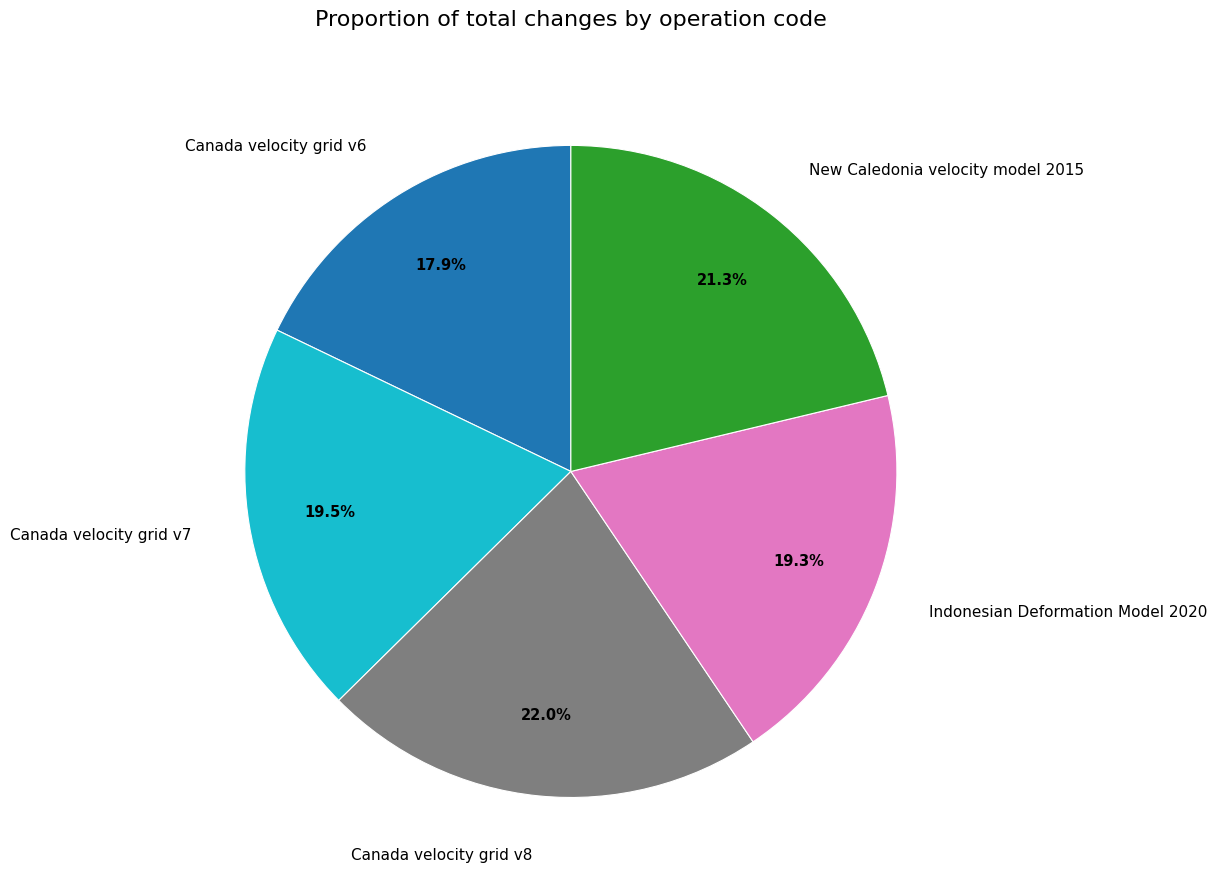

Approximately how many times larger is the value at Canada velocity grid v7 compared to Canada velocity grid v8?

0.9